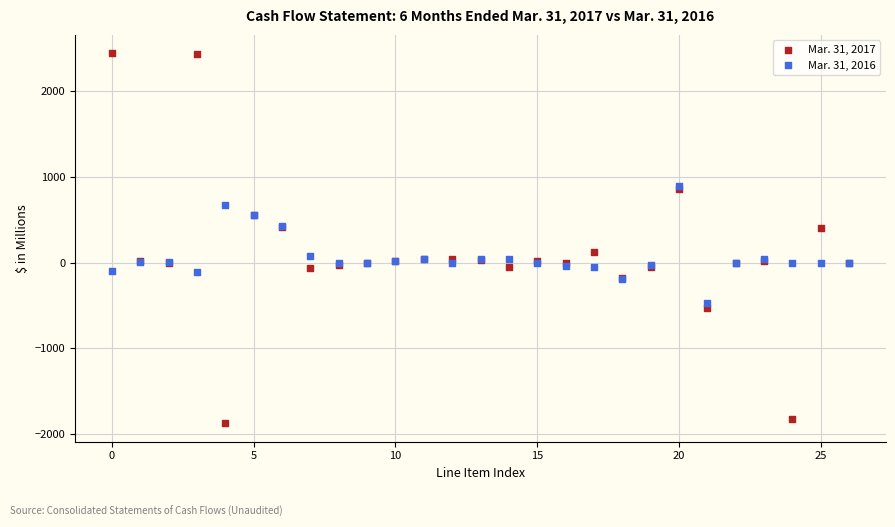

Which series reaches the minimum Y coordinate?

Mar. 31, 2017